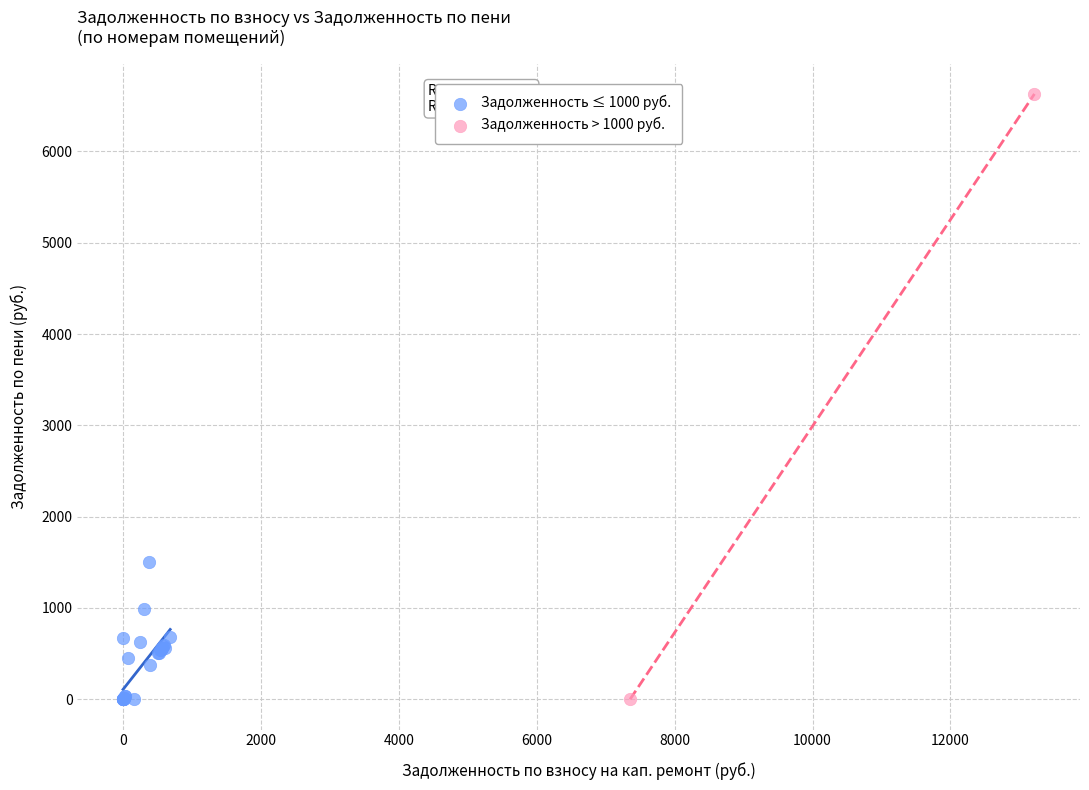

What are all the series names shown in the legend?

Задолженность ≤ 1000 руб., Задолженность > 1000 руб.